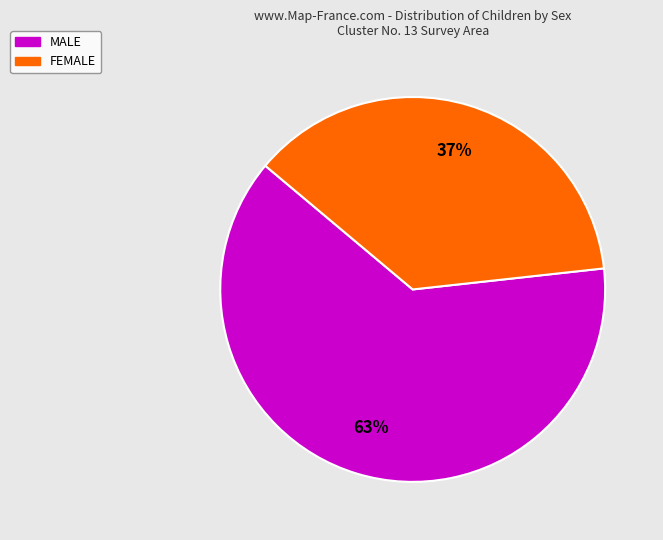

Does FEMALE represent more than half of the total?

No